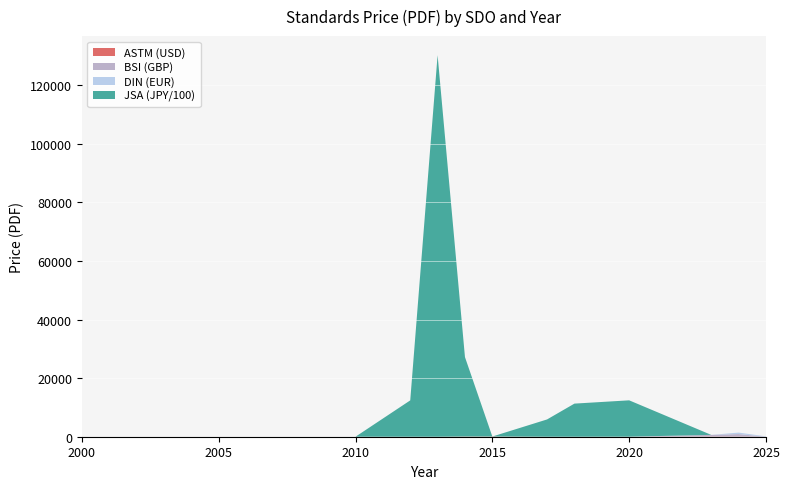

Reading left to right, transcribe all the data shown in this chart.

ASTM (USD): 0.0	0.0	0.0	0.0	0.0	69.0	69.0	0.0	0.0	0.0	69.0	69.0	0.0
BSI (GBP): 0.0	0.0	0.0	0.0	0.0	0.0	0.0	0.0	0.0	20.0	556.0	836.0	0.0
DIN (EUR): 0.0	0.0	0.0	0.0	0.0	0.0	0.0	0.0	0.0	0.0	0.0	508.3	118.8
JSA (JPY/100): 0.0	0.0	0.0	12400.0	130200.0	27100.0	0.0	5900.0	11300.0	12400.0	0.0	0.0	0.0